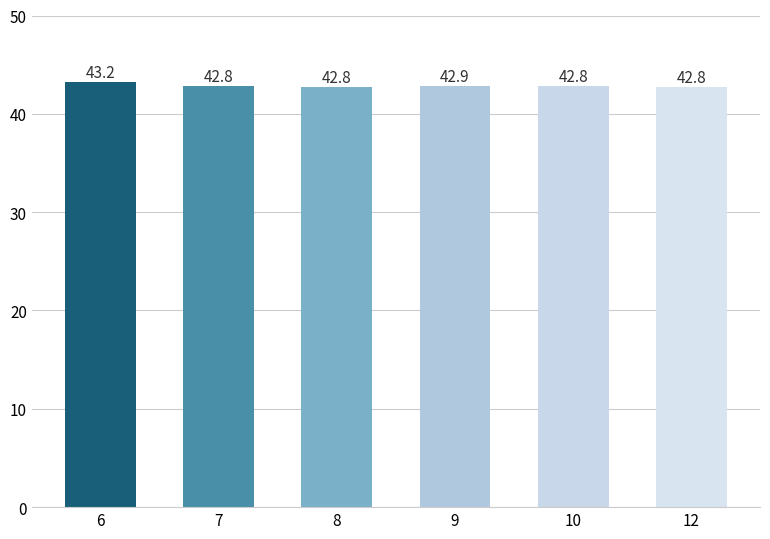

Which has a higher value, 8 or 10?

10